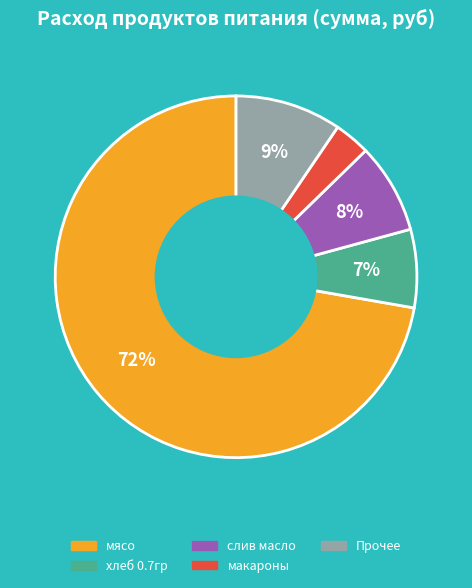

To the nearest percent, what percentage of the pie is слив масло?

8%